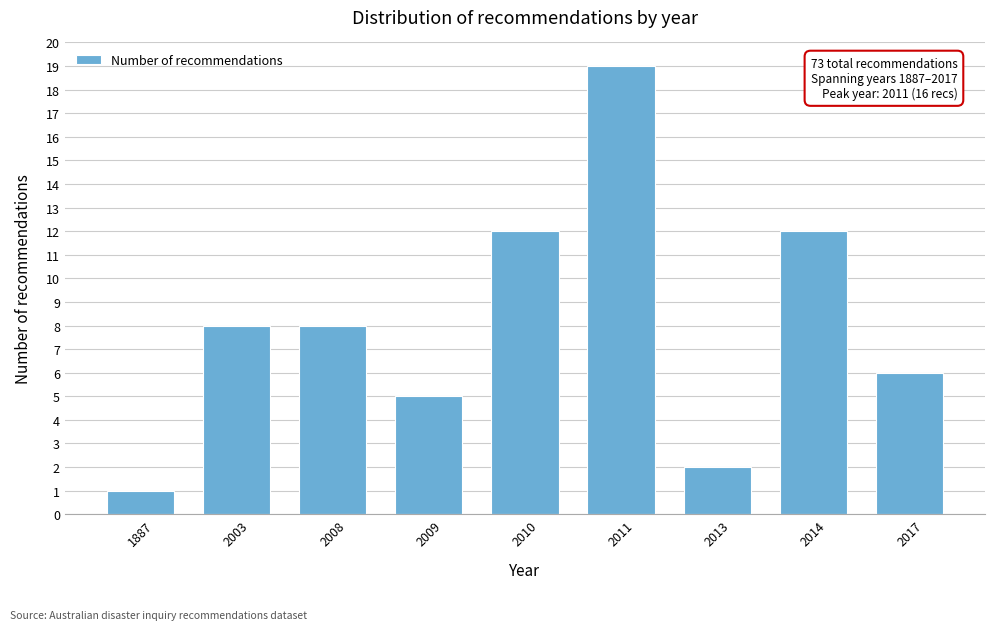

Reading left to right, list all the values displayed in this chart.

1887=1	2003=8	2008=8	2009=5	2010=12	2011=19	2013=2	2014=12	2017=6